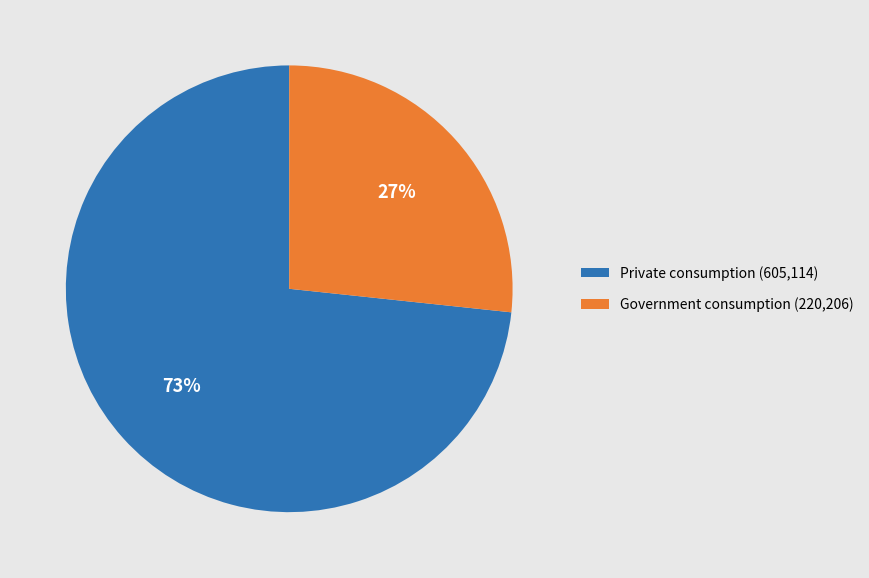

To the nearest percent, what portion does Private consumption (605,114) represent?

73%